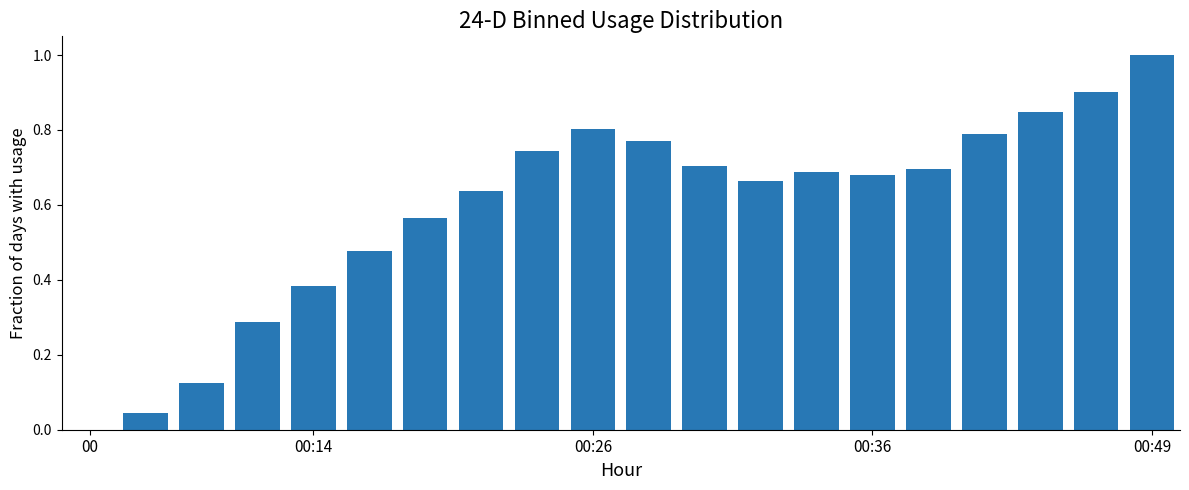

What is the sum of all values?

11.8